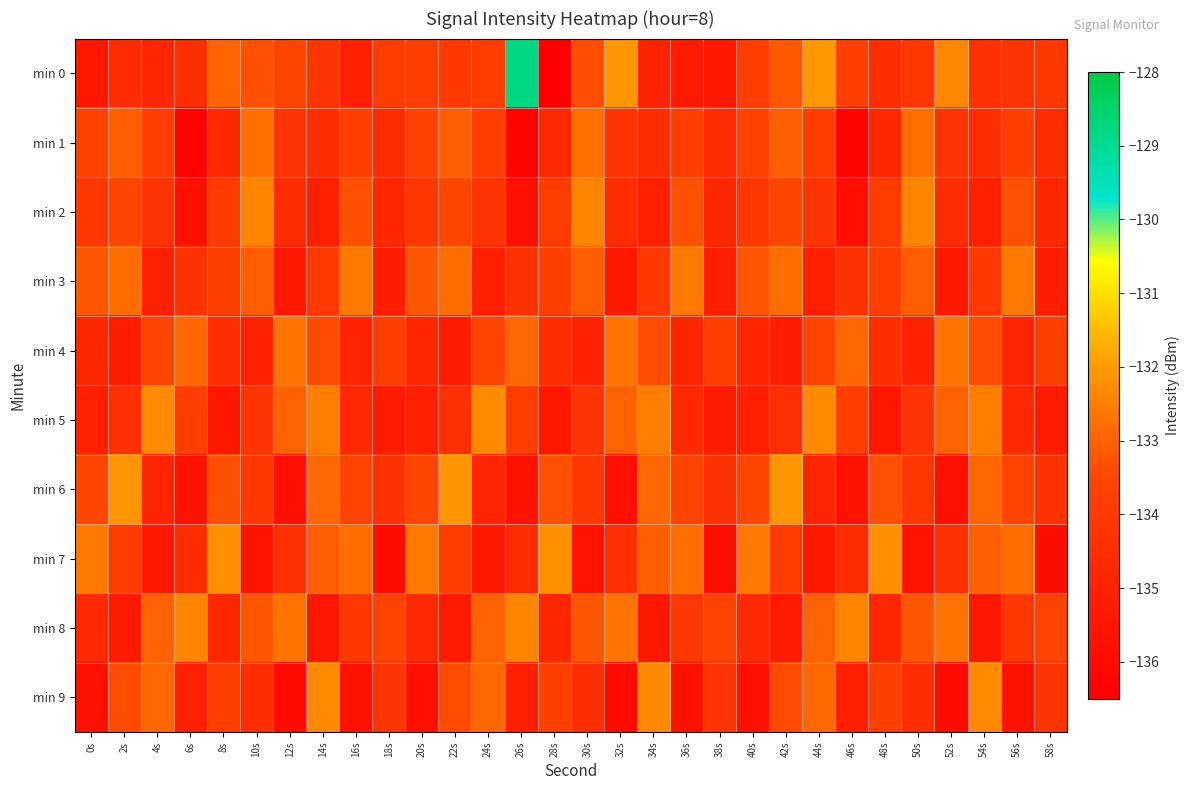

Count the number of data series in this chart.

10